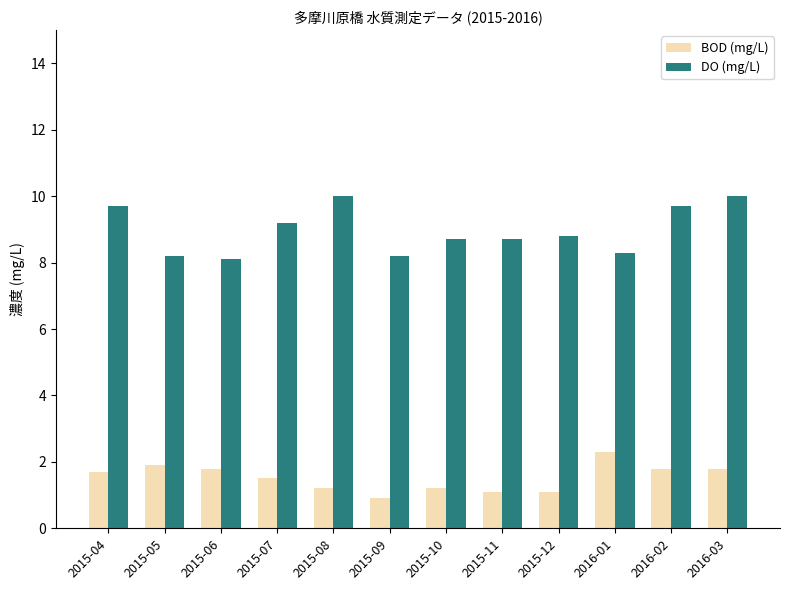

At which category is the sum across all series the highest?

2016-03